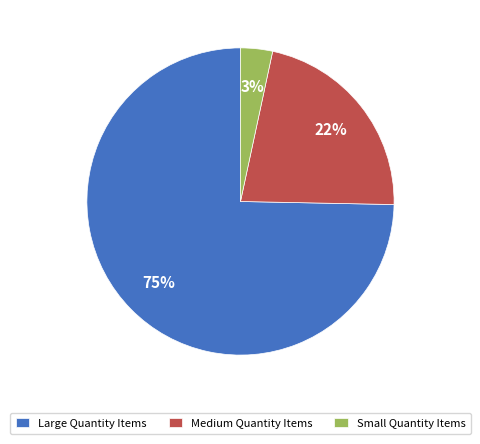

To the nearest percent, what is the average slice percentage?

33%